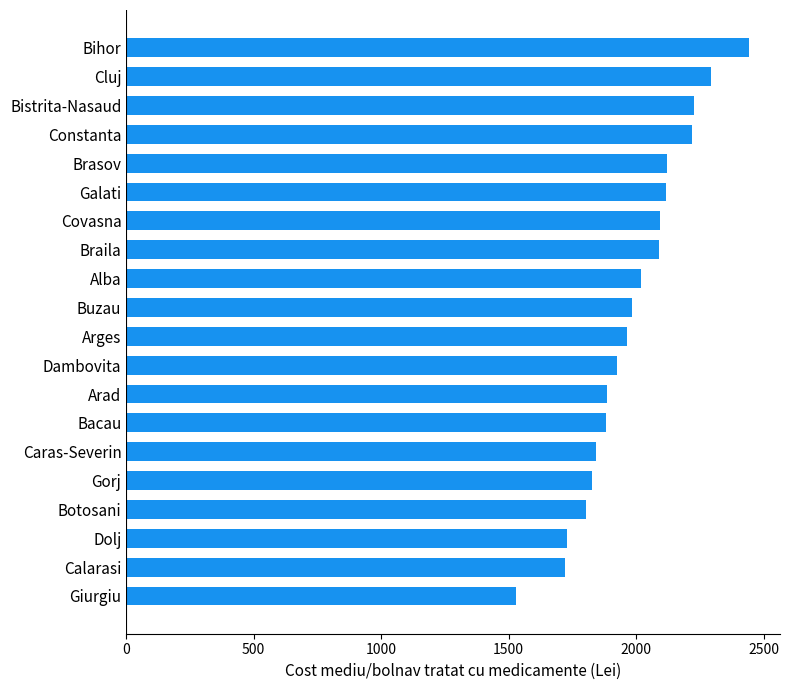

What is the sum of all values?

39702.2